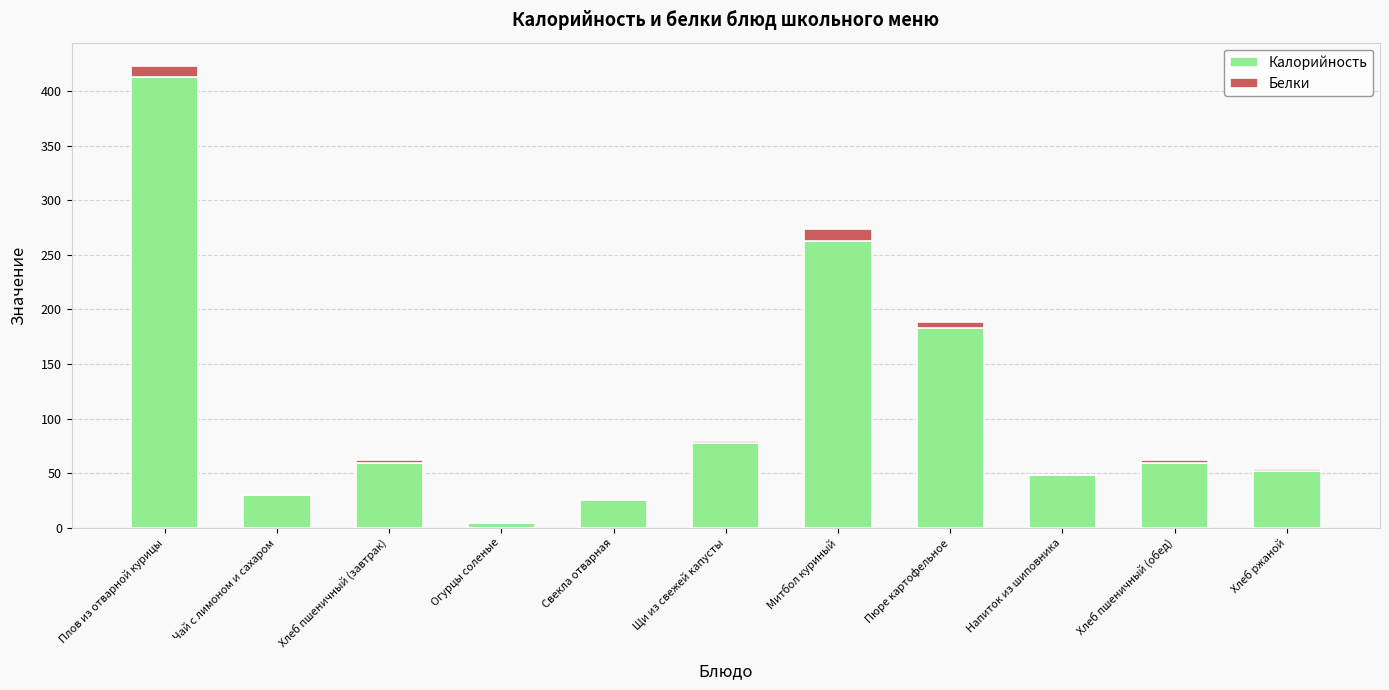

Are the bars horizontal?

No